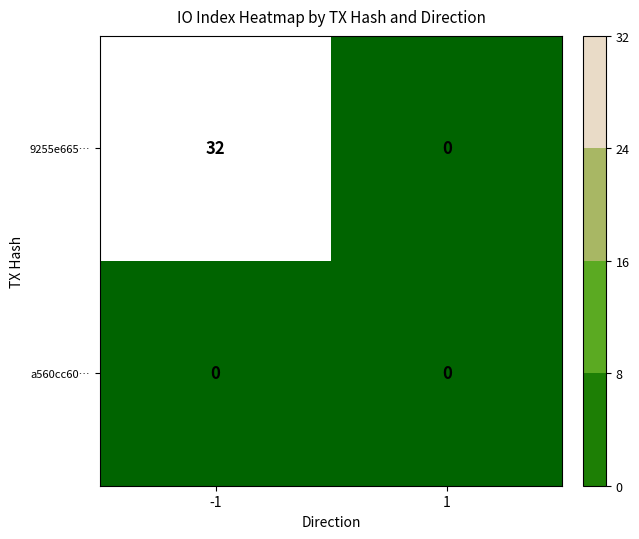

Which series has the largest total across all categories?

9255e665…